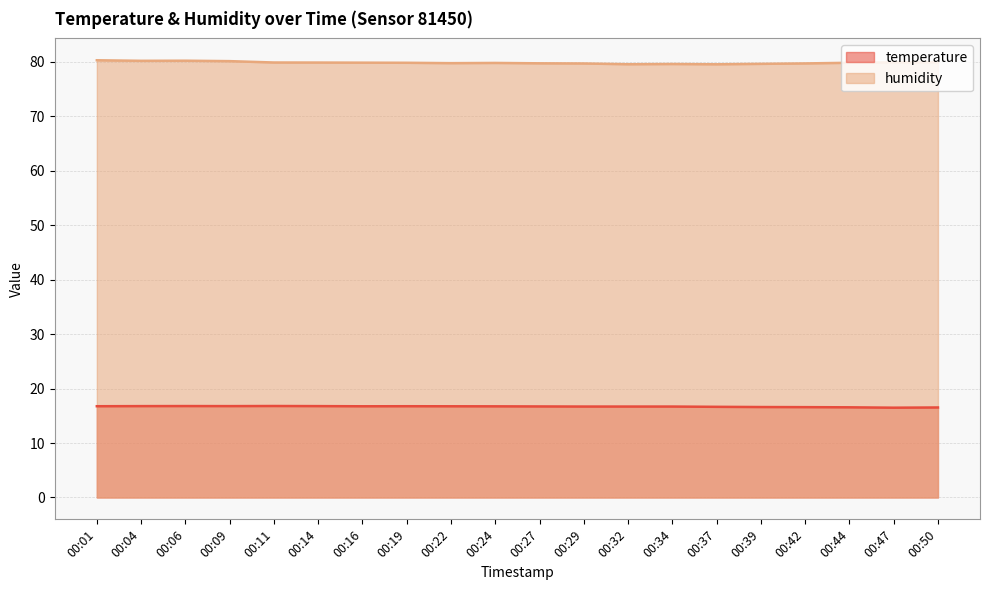

How many interior local peaks does the humidity series have?

3